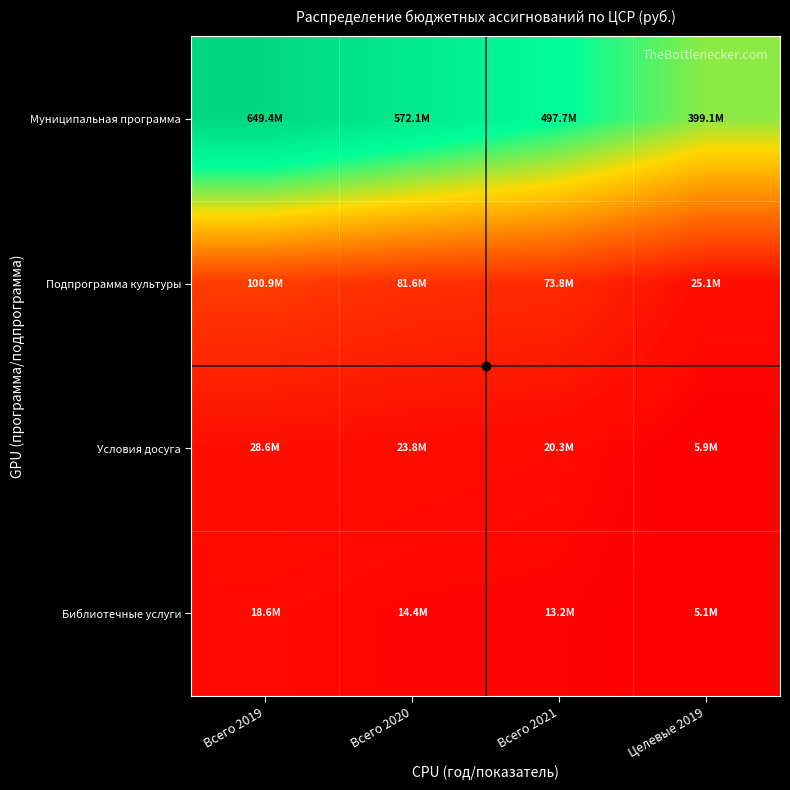

At which category is the sum across all series the highest?

Всего 2019